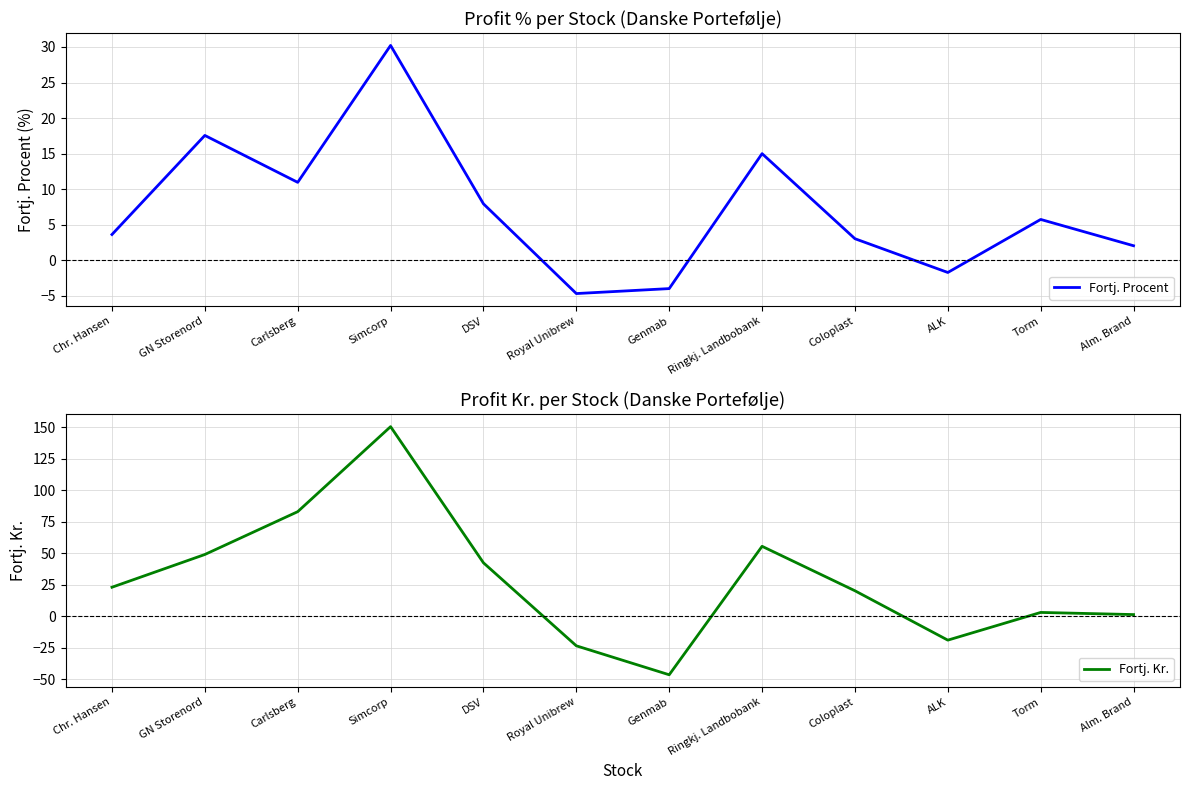

How many data points in Fortj. Kr. are less than 23?

6